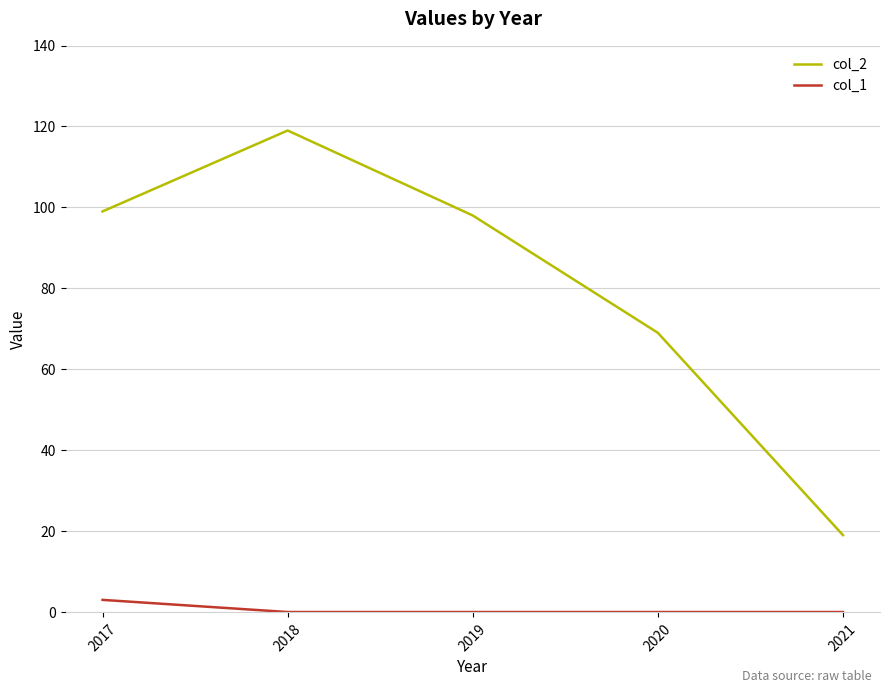

Rank the series by their average value, from lowest to highest.

col_1, col_2